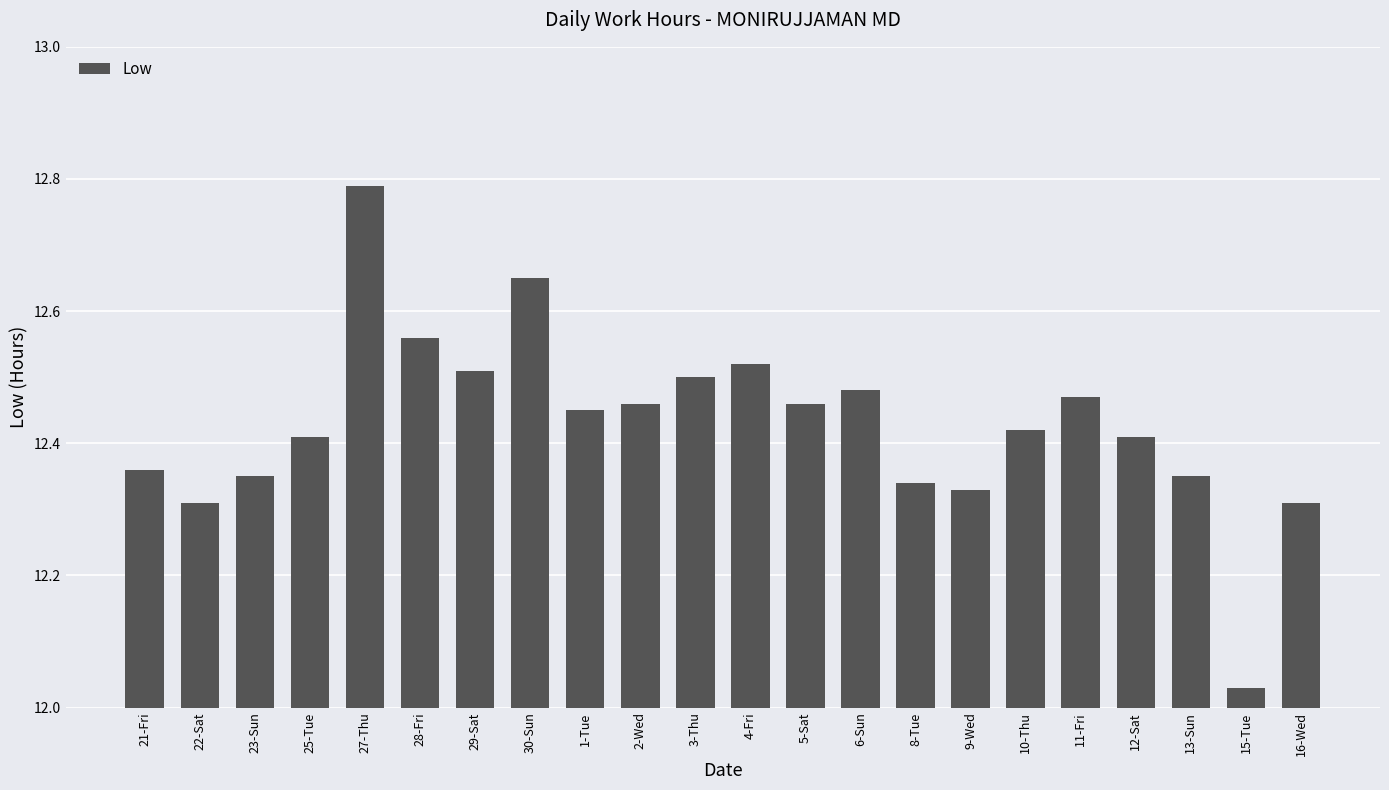

At which label is the value closest to 12?

15-Tue